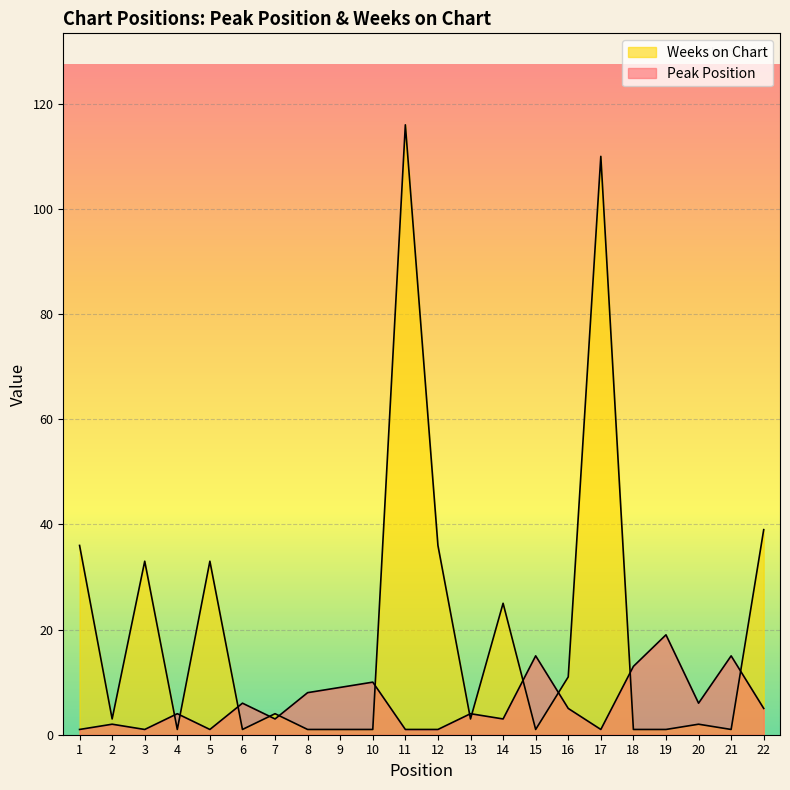

What is the approximate value of Peak Position at 11?

1